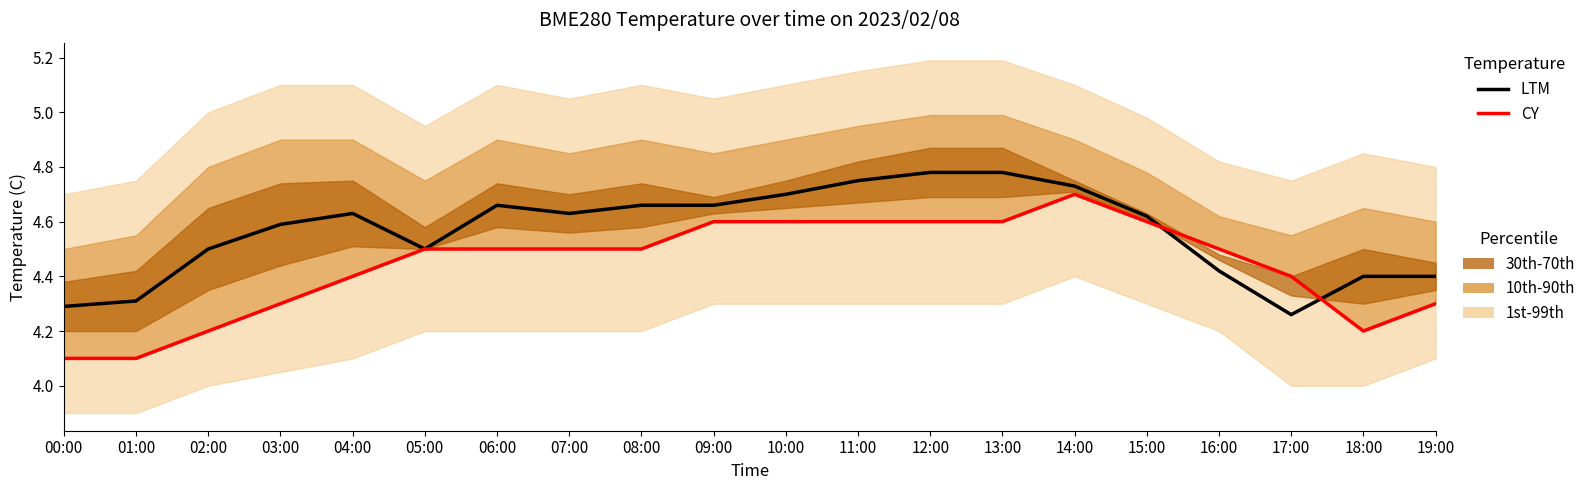

List the labels in order of CY value, largest first.

14:00, 09:00, 10:00, 11:00, 12:00, 13:00, 15:00, 05:00, 06:00, 07:00, 08:00, 16:00, 04:00, 17:00, 03:00, 19:00, 02:00, 18:00, 00:00, 01:00